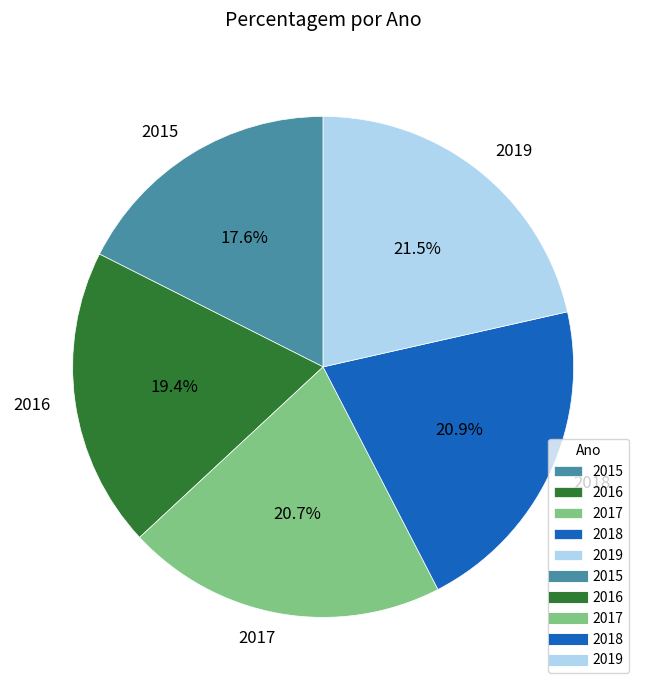

To the nearest percent, what is the difference between the 2015 and 2019 slice percentages?

4%